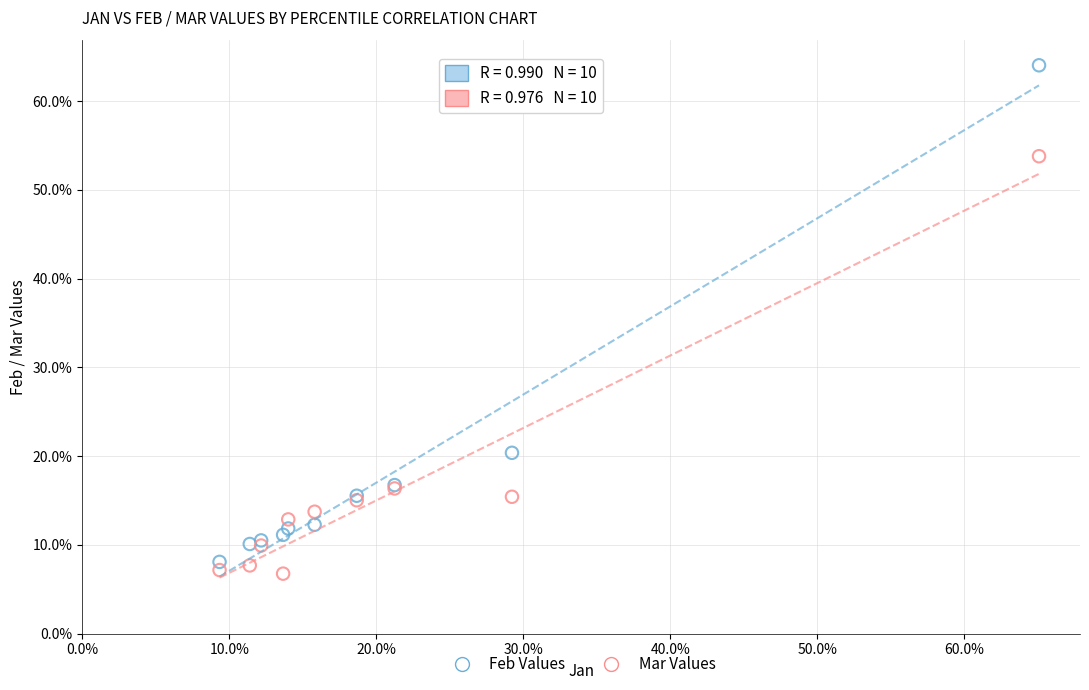

Which series reaches the minimum Y coordinate?

Mar Values